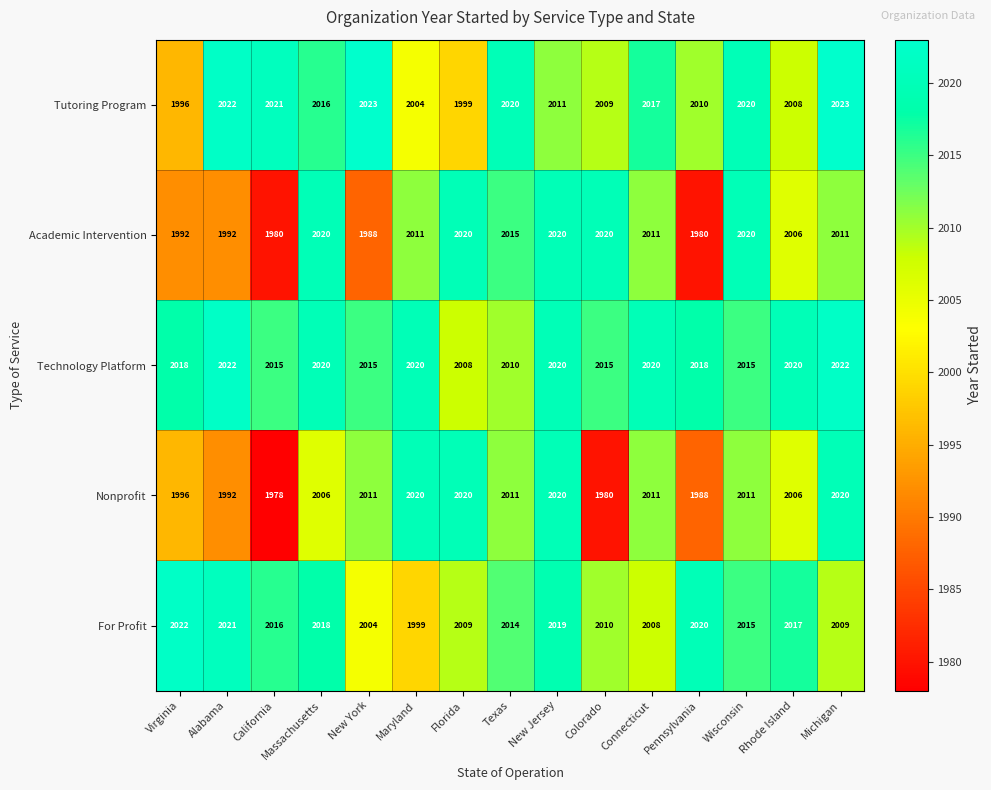

How many series are shown in this chart?

5